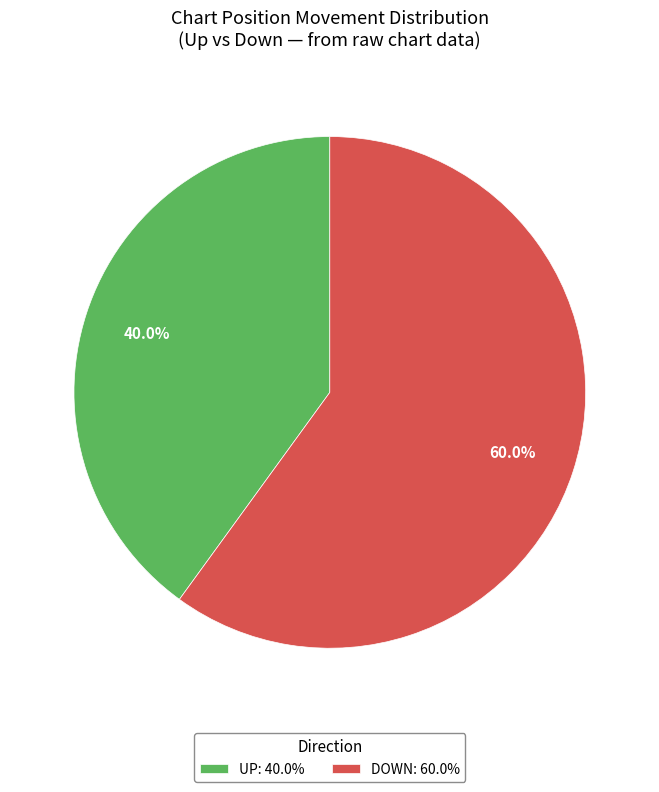

What is the ratio of the value at UP: 40.0% to the value at DOWN: 60.0%?

0.7